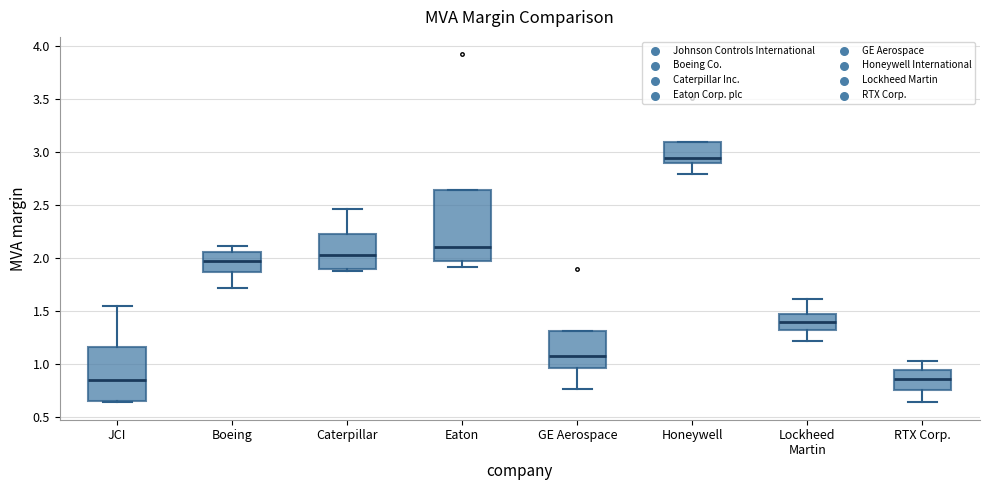

Which box has the highest median line?

Honeywell